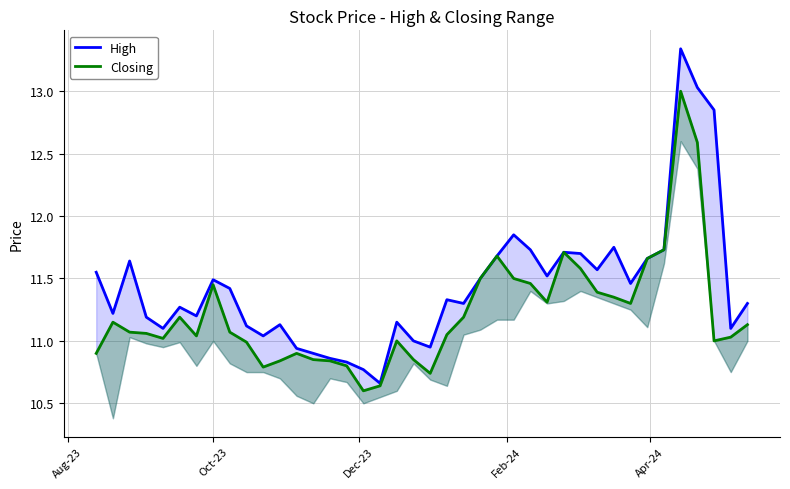

What is the smallest value displayed?

10.6